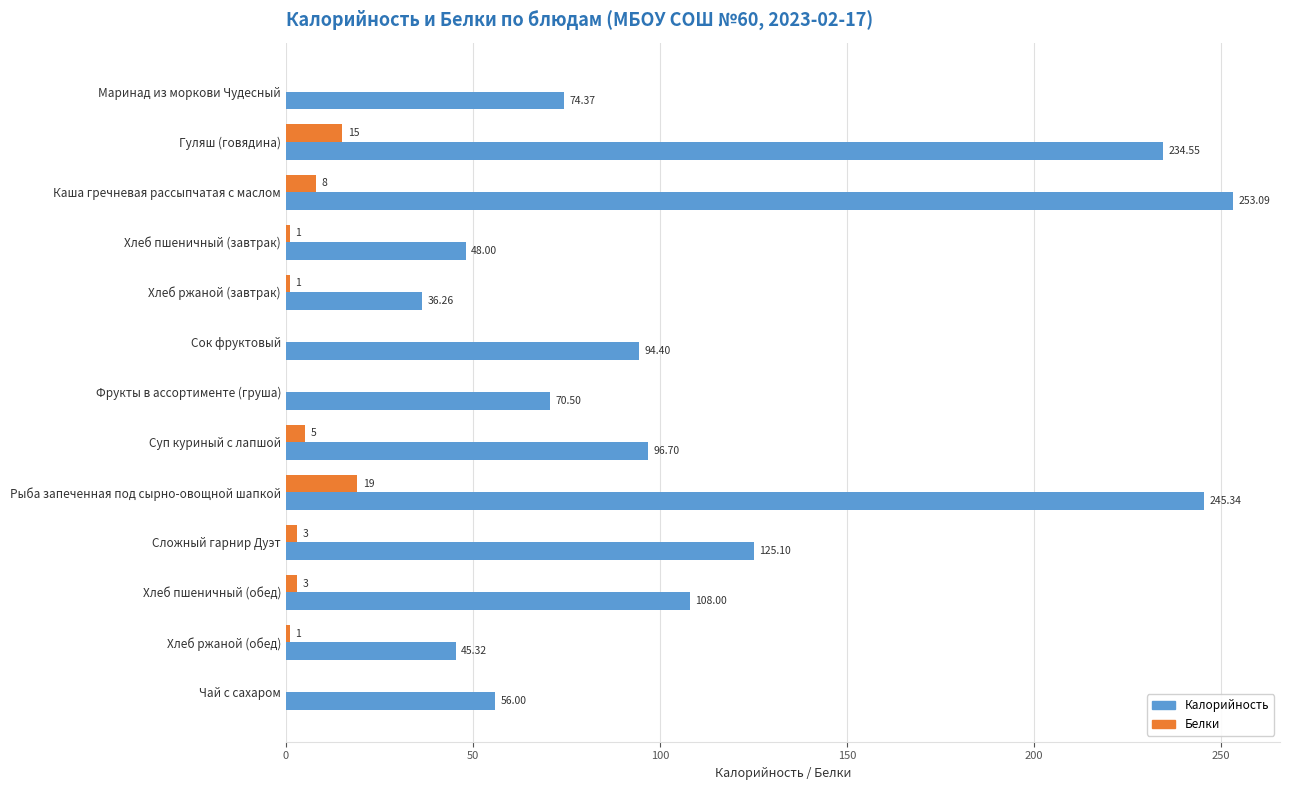

What is the average value of the Белки series?

4.3